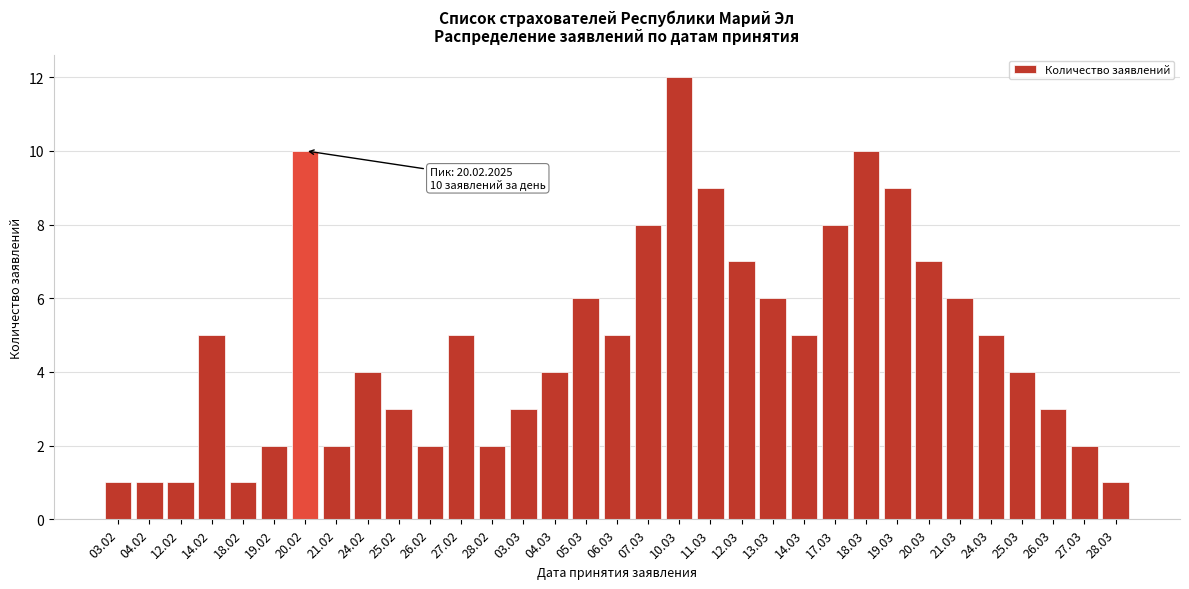

What is the greatest value displayed?

12